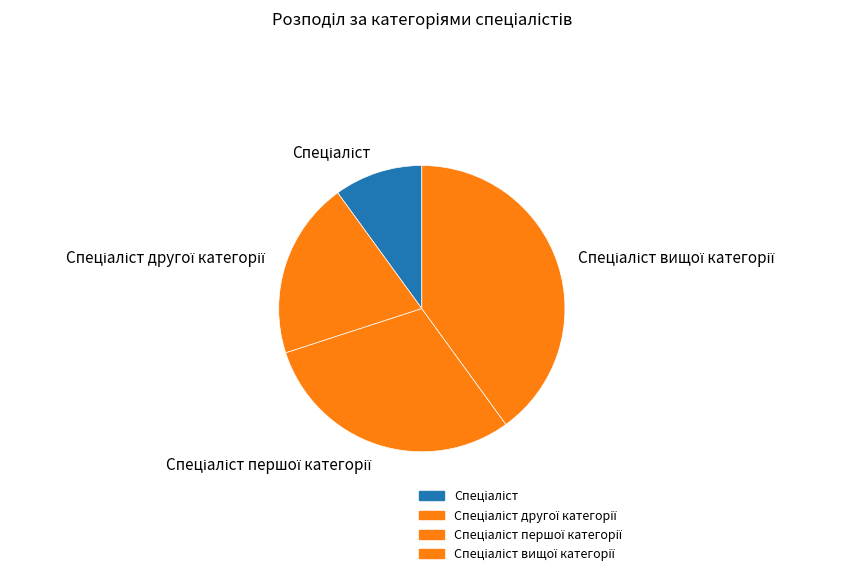

Does any single category account for the majority?

No